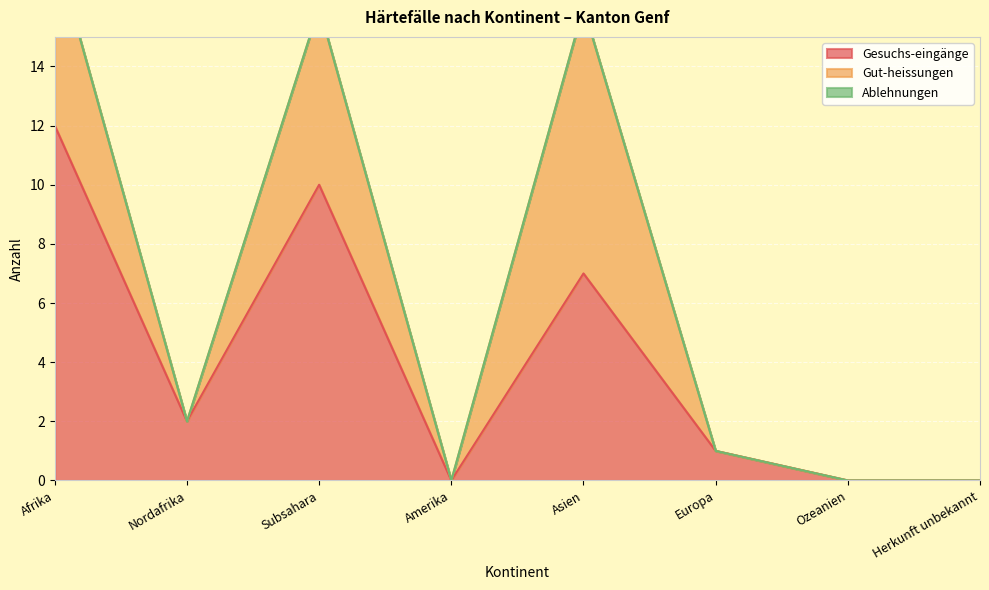

List the series in order of their peak value, highest first.

Gesuchs-eingänge, Gut-heissungen, Ablehnungen